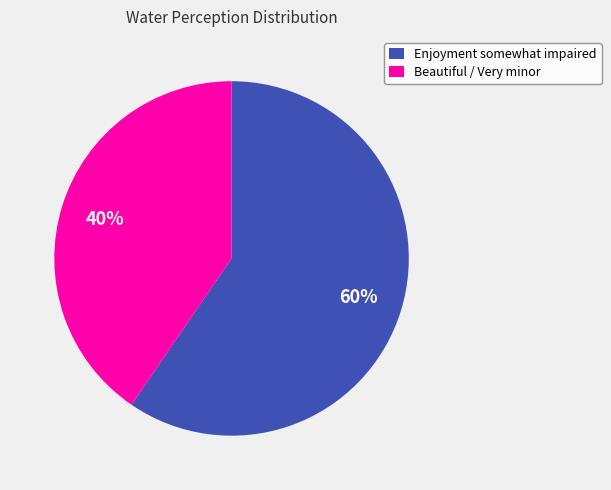

Between Enjoyment somewhat impaired and Beautiful / Very minor, which is larger?

Enjoyment somewhat impaired